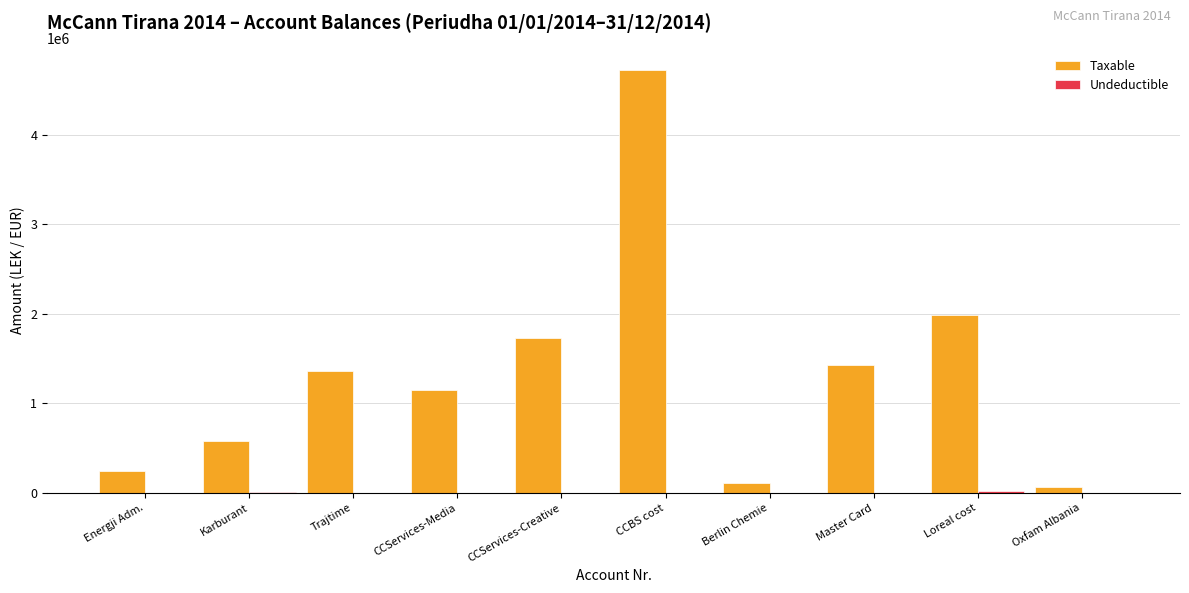

The Taxable series shows 105900.0 at Berlin Chemie. True or false?

True